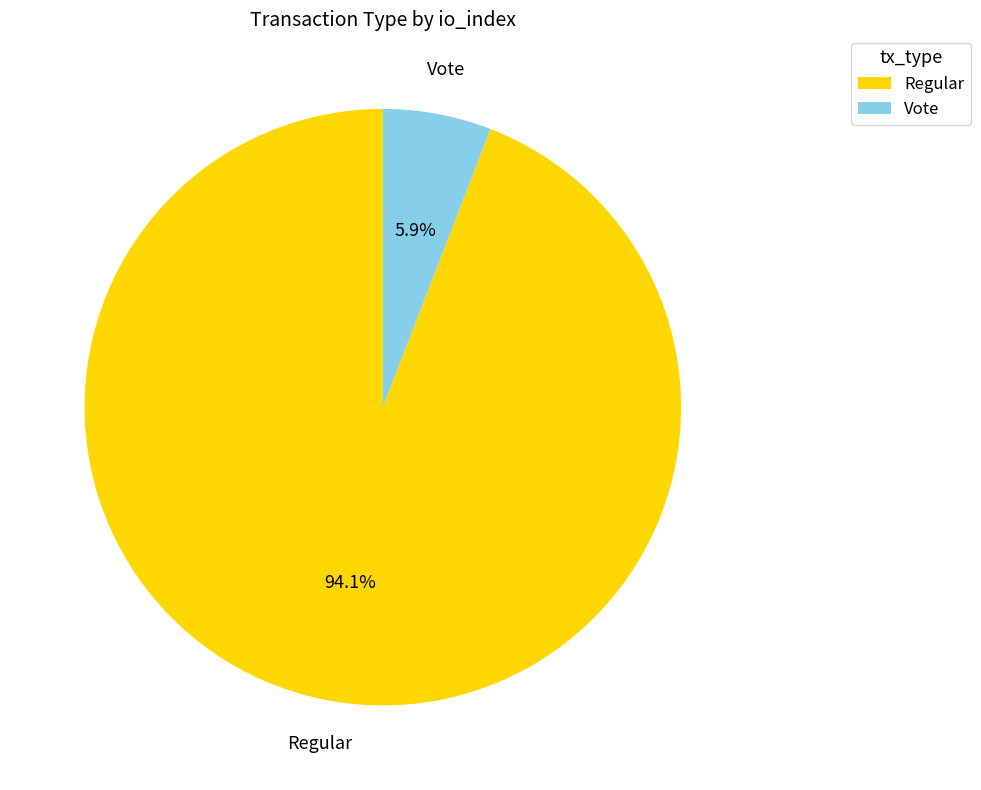

What is the total percentage of Regular and Vote?

100.0%